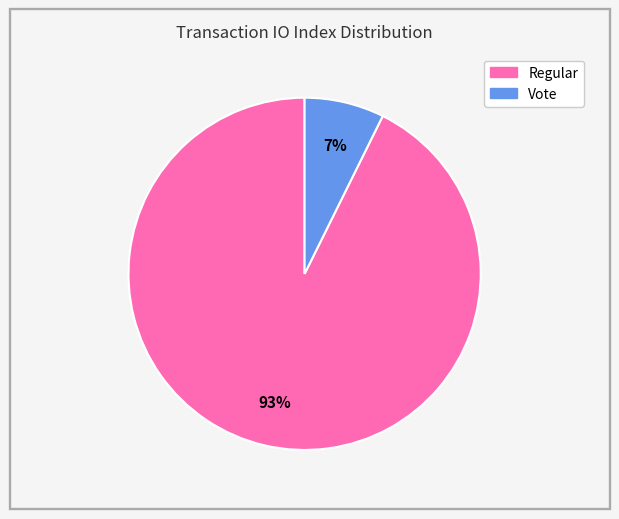

Count the number of slices in the pie.

2